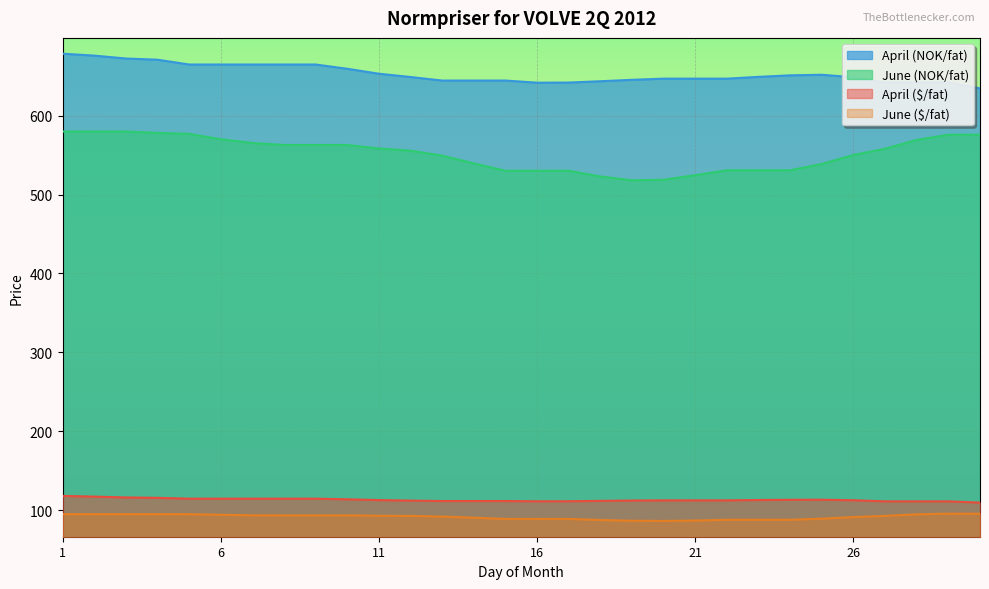

What is the sum of the April (NOK/fat) values at 2 and 10?

1335.2